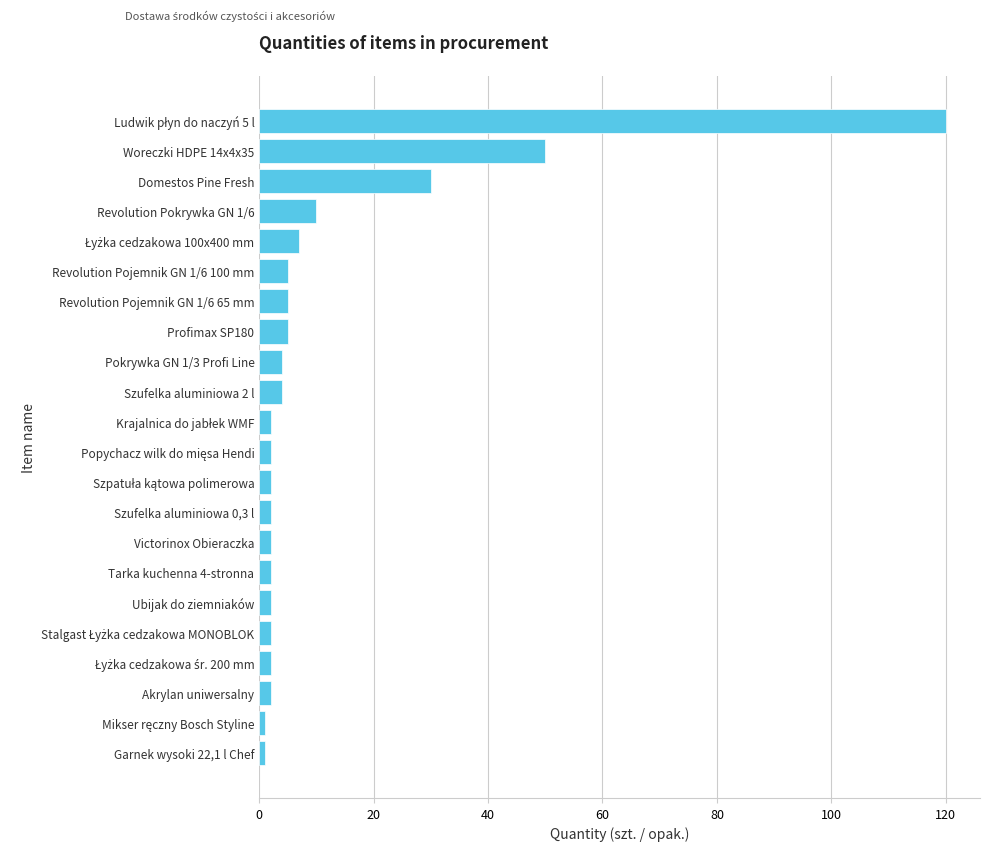

Which has a higher value, Domestos Pine Fresh or Victorinox Obieraczka?

Domestos Pine Fresh